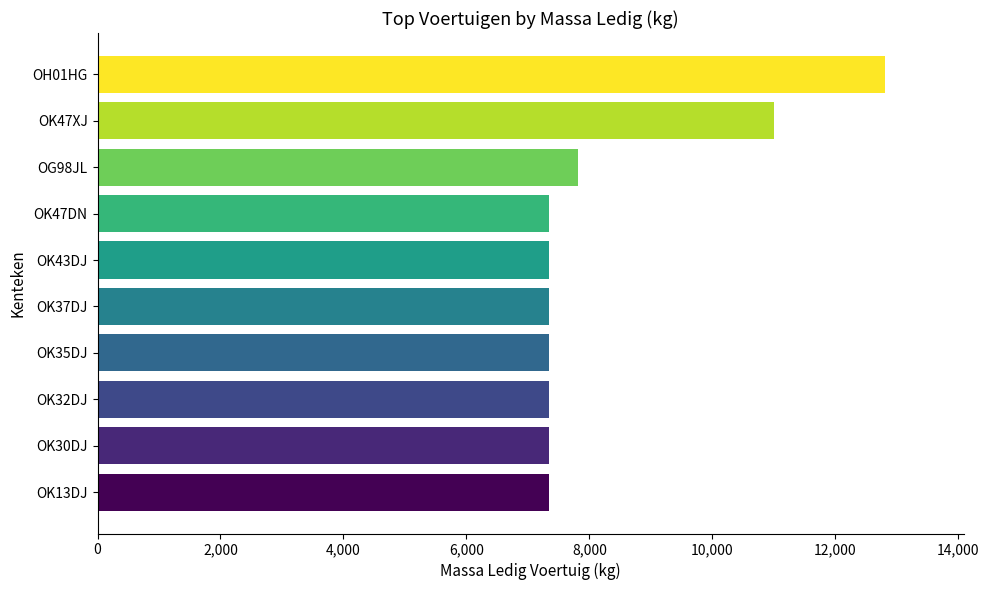

What is the change in value from OK30DJ to OK47XJ?

+3650